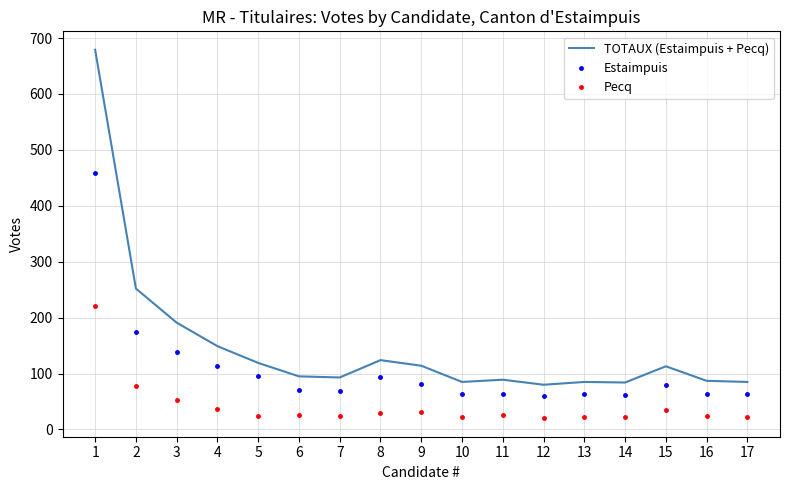

What is the difference between the highest and lowest values at 3?

139